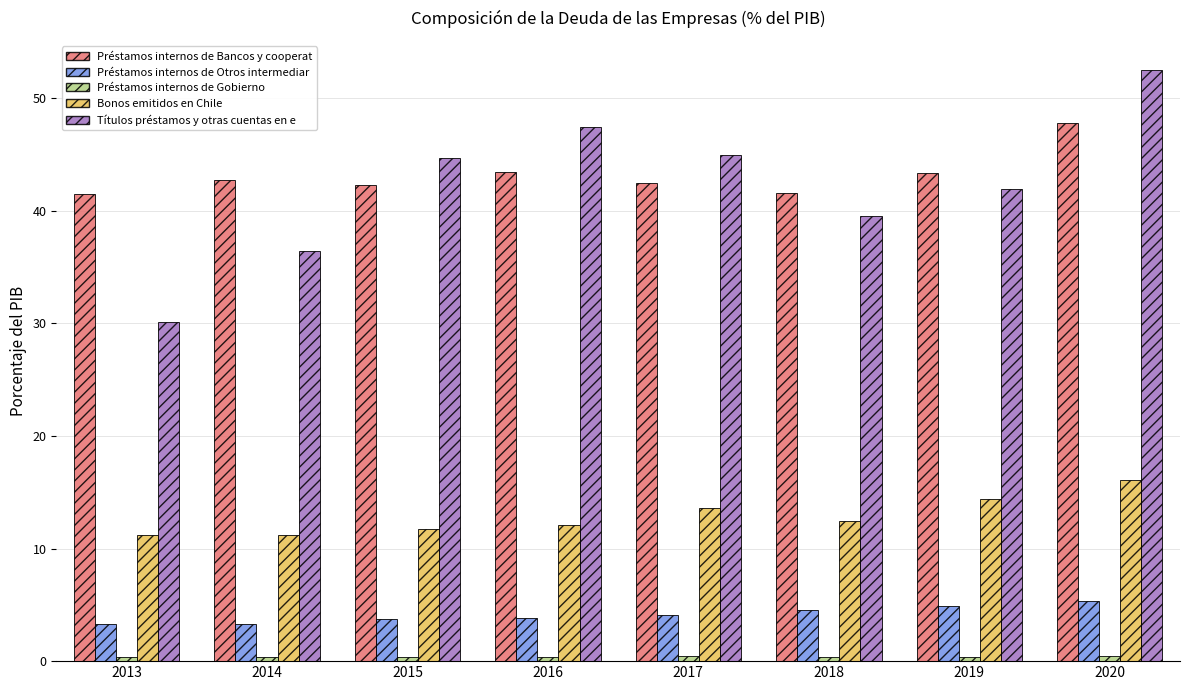

What is the difference between the Préstamos internos de Otros intermediar values at 2018 and 2014?

1.2